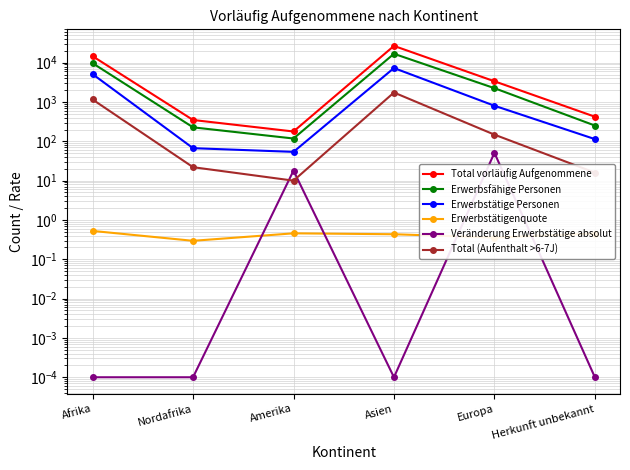

What is the difference between the maximum and minimum values in the Total (Aufenthalt >6-7J) series?

1733.0